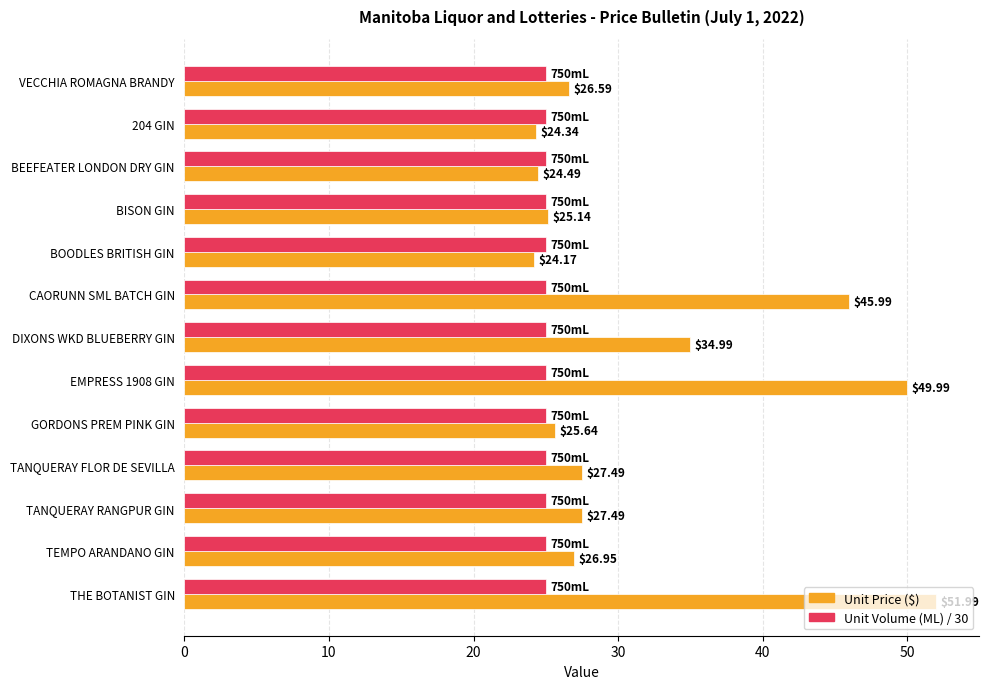

What is the spread (max minus min) of values at BEEFEATER LONDON DRY GIN?

0.5